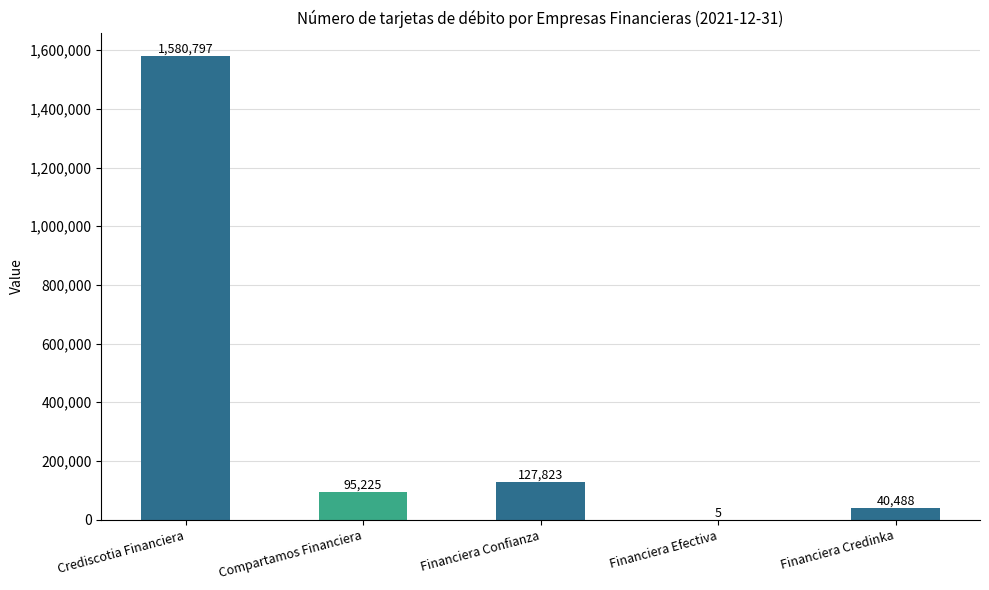

Are the bars horizontal?

No